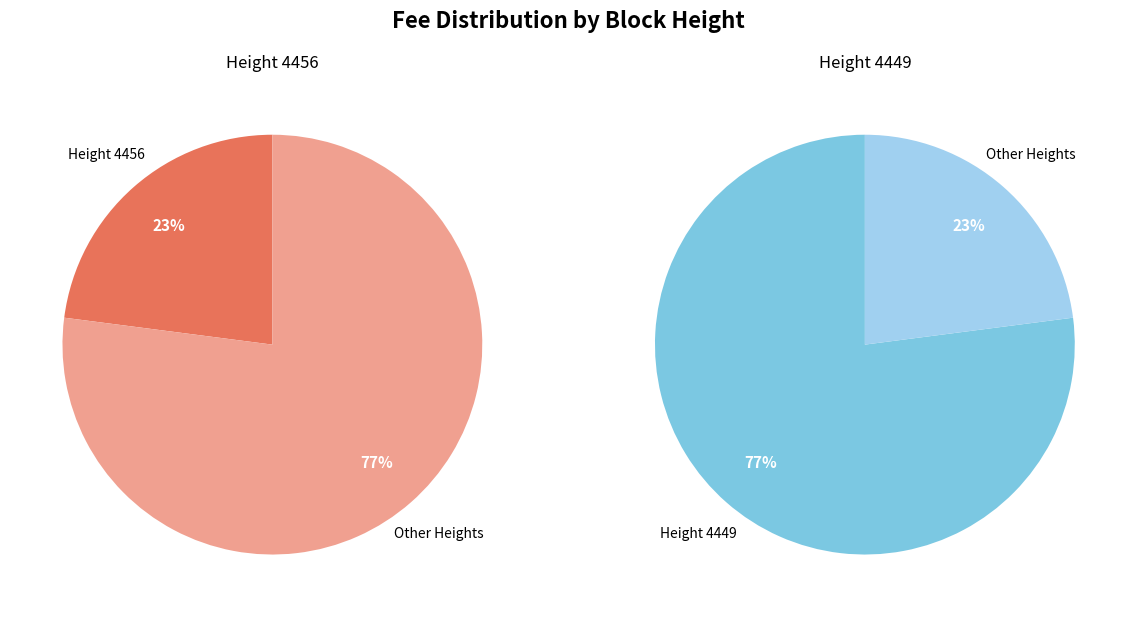

What is the ratio of the value at 4456 to the value at 4449?

0.3